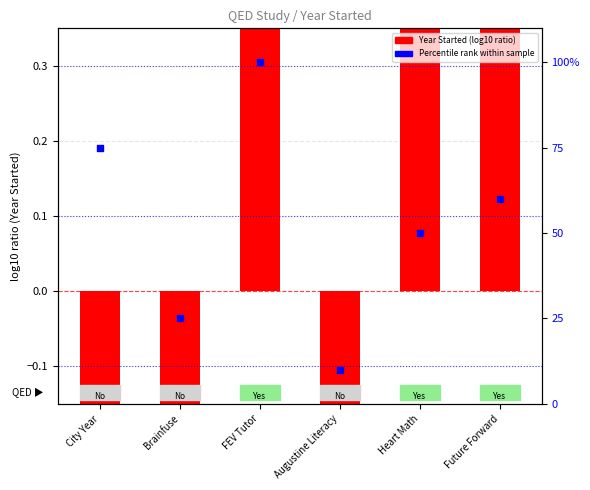

What is the ratio of the value at FEV Tutor to the value at City Year?

1.3